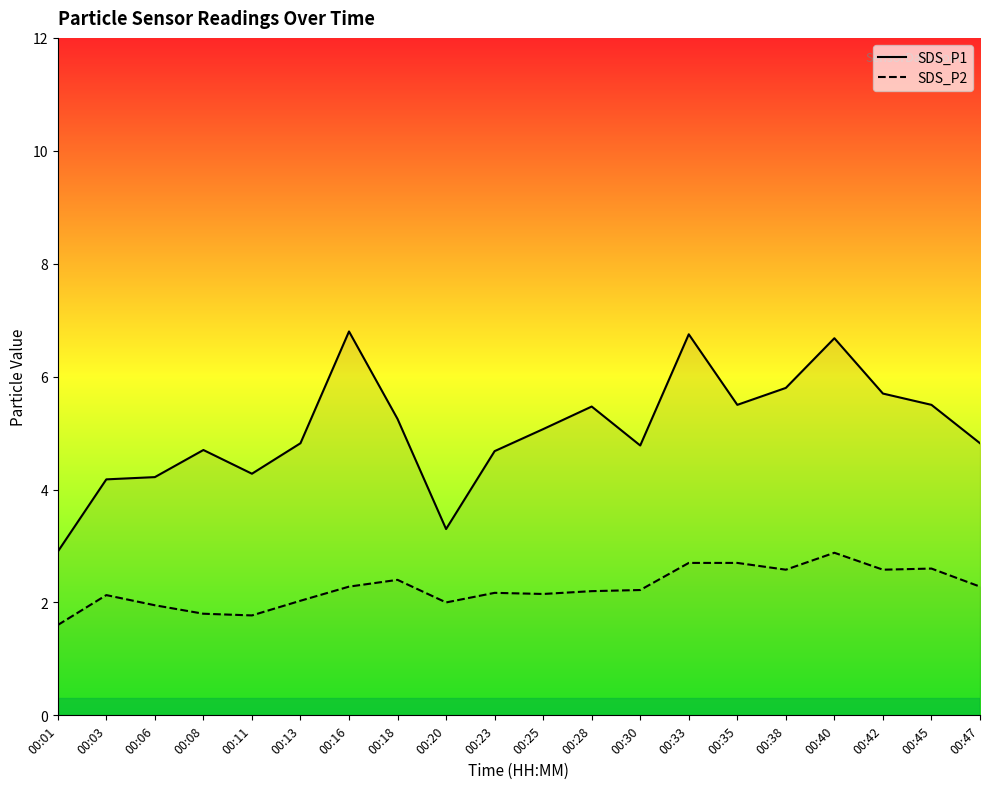

What is the spread (max minus min) of values at 00:28?

3.3